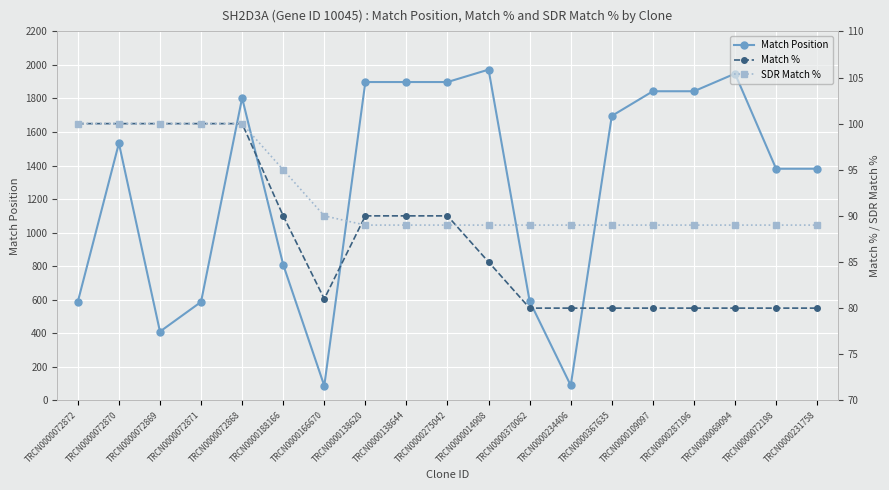

The value of Match Position at TRCN0000072868 is 410. True or false?

False